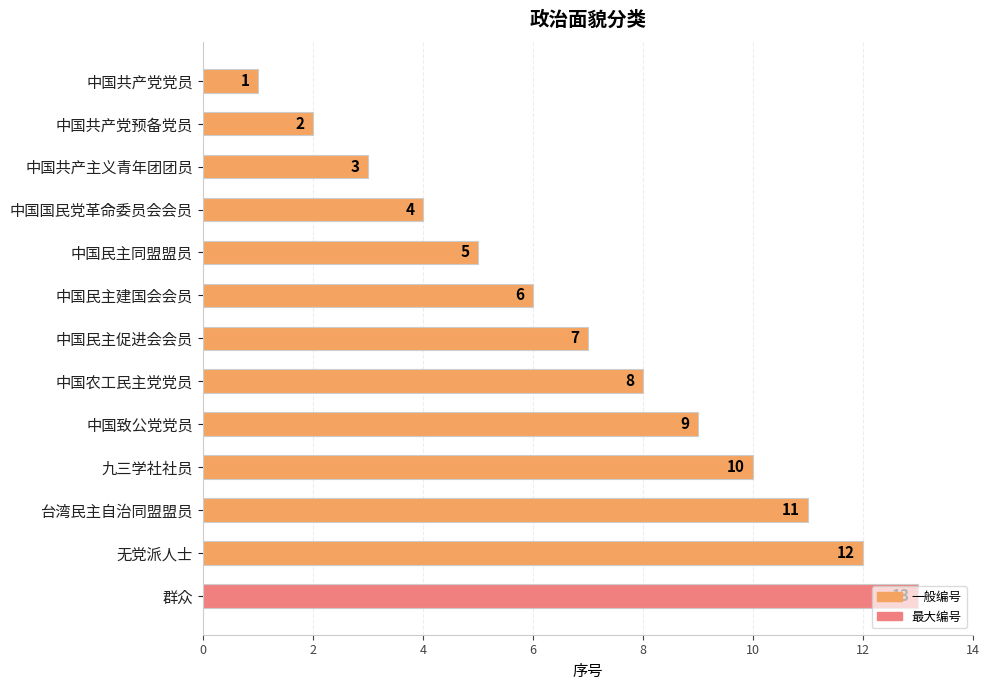

List the labels in order of value, smallest first.

中国共产党党员, 中国共产党预备党员, 中国共产主义青年团团员, 中国国民党革命委员会会员, 中国民主同盟盟员, 中国民主建国会会员, 中国民主促进会会员, 中国农工民主党党员, 中国致公党党员, 九三学社社员, 台湾民主自治同盟盟员, 无党派人士, 群众